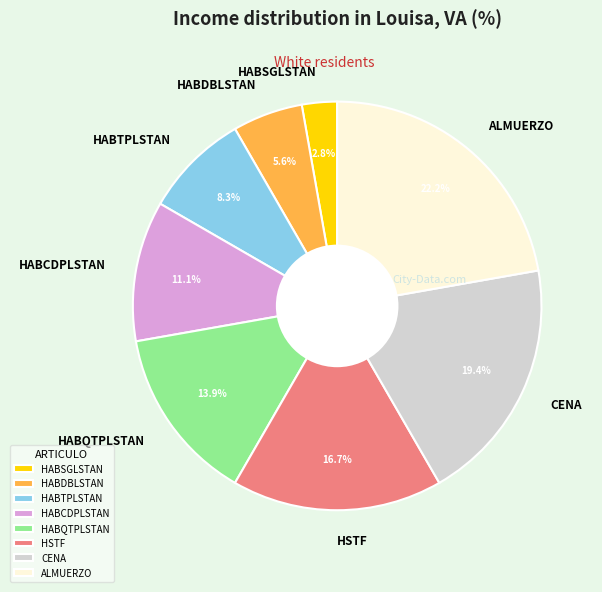

To the nearest percent, what is the difference between the largest and smallest slice percentages?

19%